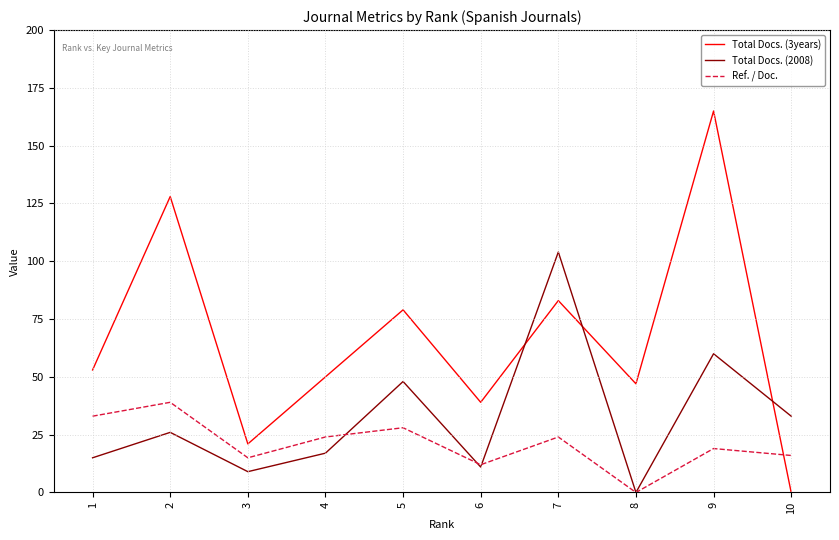

Reading left to right, list all the values displayed in this chart.

Total Docs. (3years): 53	128	21	50	79	39	83	47	165	0
Total Docs. (2008): 15	26	9	17	48	11	104	0	60	33
Ref. / Doc.: 33	39	15	24	28	12	24	0	19	16